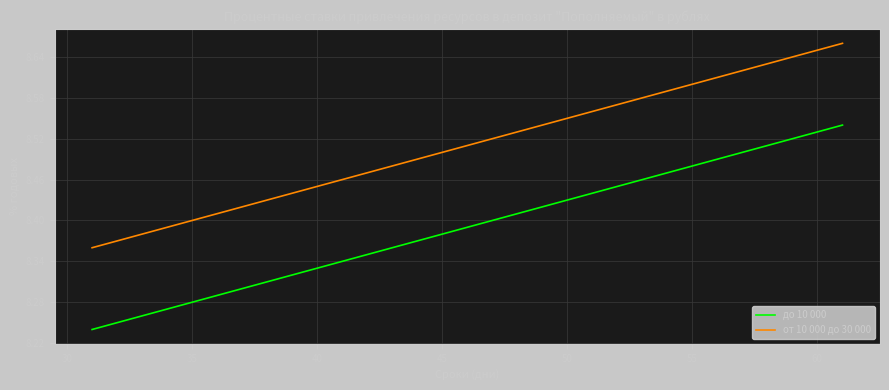

List the series in order of their overall mean, lowest first.

до 10 000, от 10 000 до 30 000